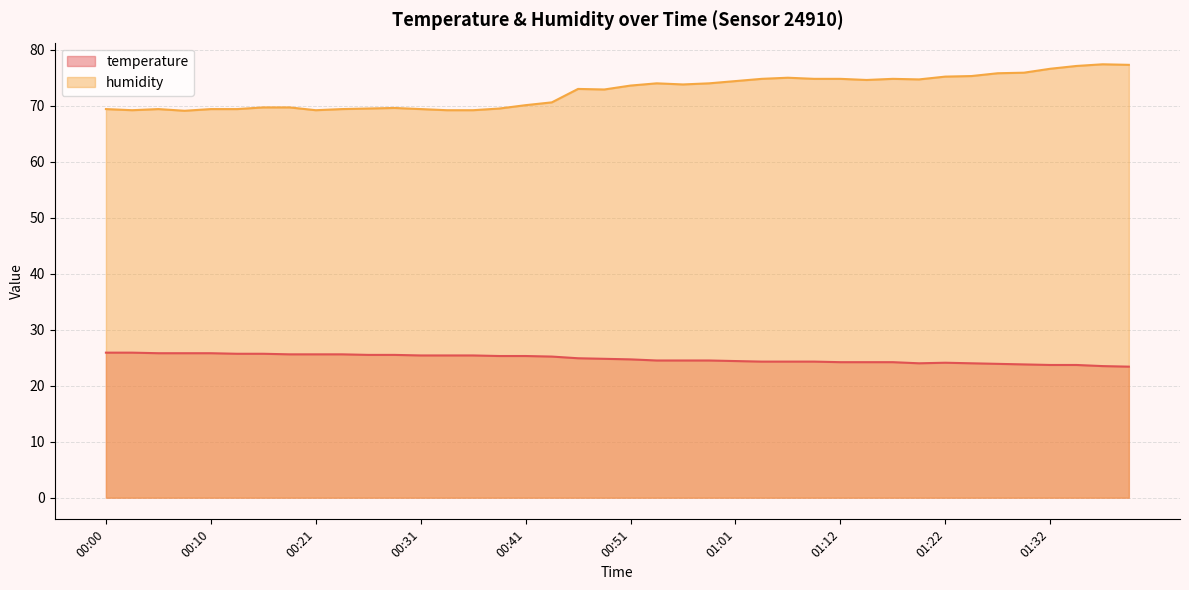

At how many categories does at least one series exceed 27?

40